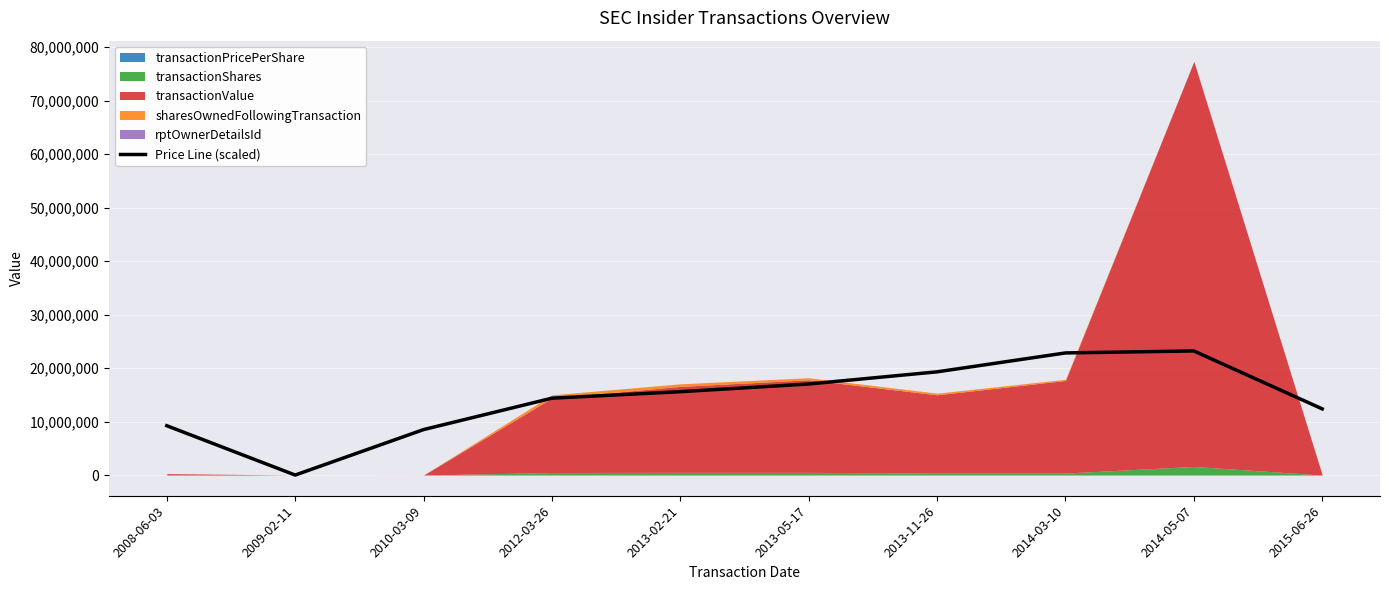

How many interior local valleys (lower than both neighbors) does the data have?

1